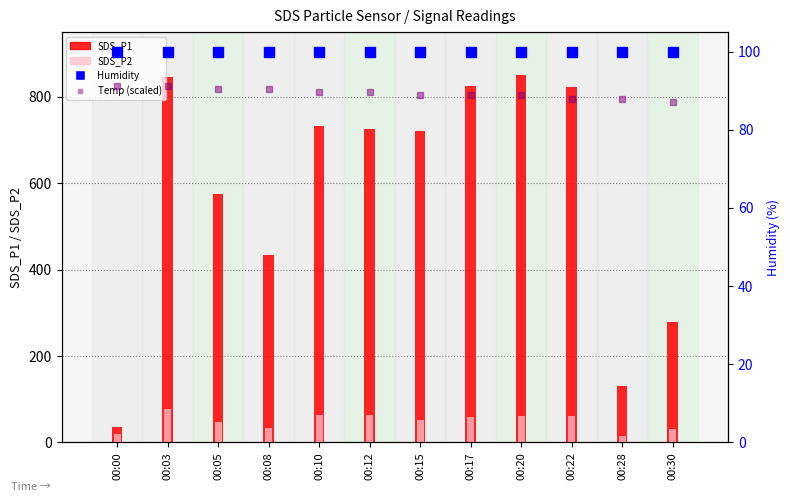

Which series changed the most between 00:00 and 00:17?

SDS_P1